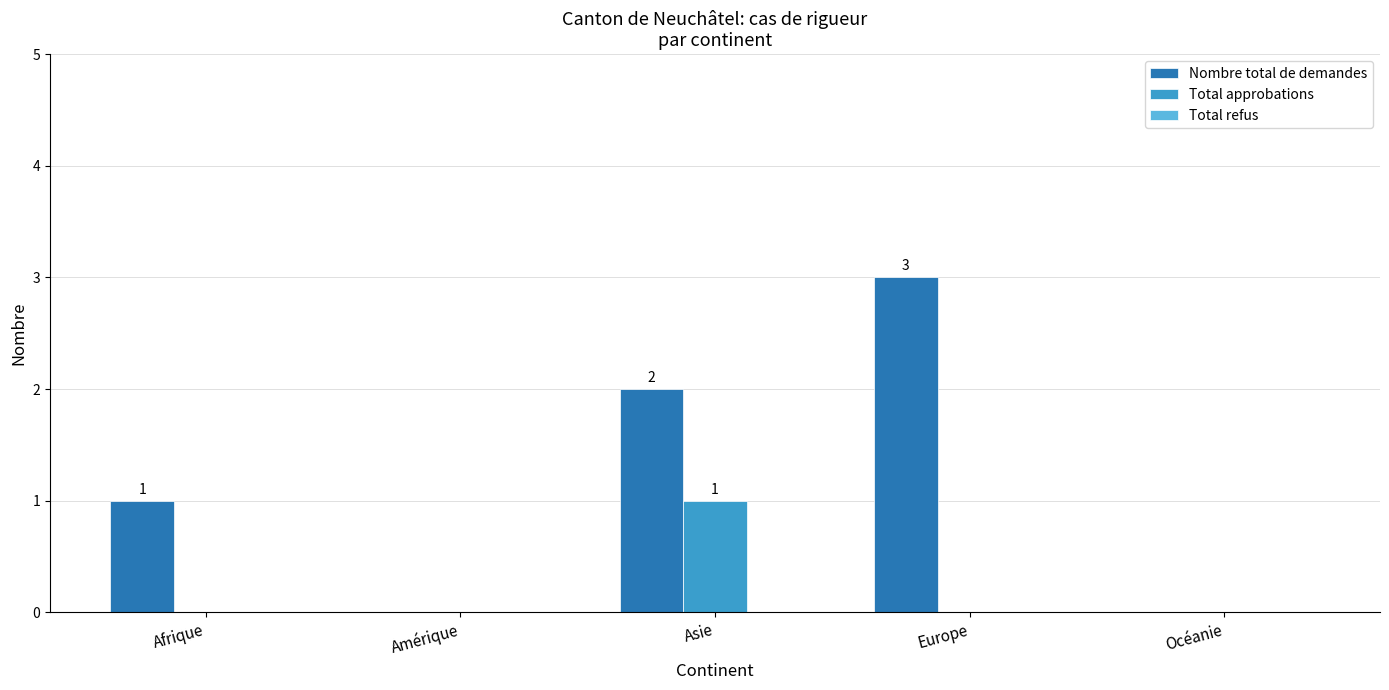

How many data points does each series have?

5